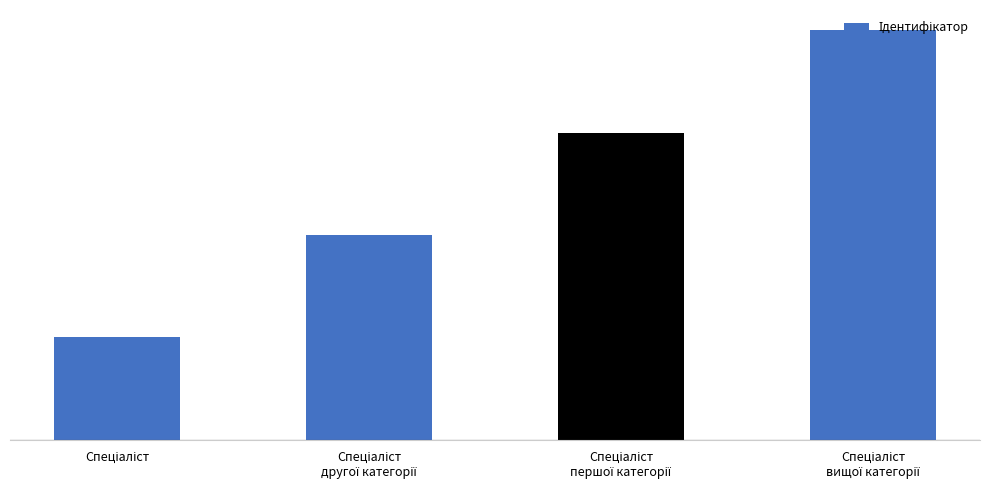

Does the chart contain any negative values?

No